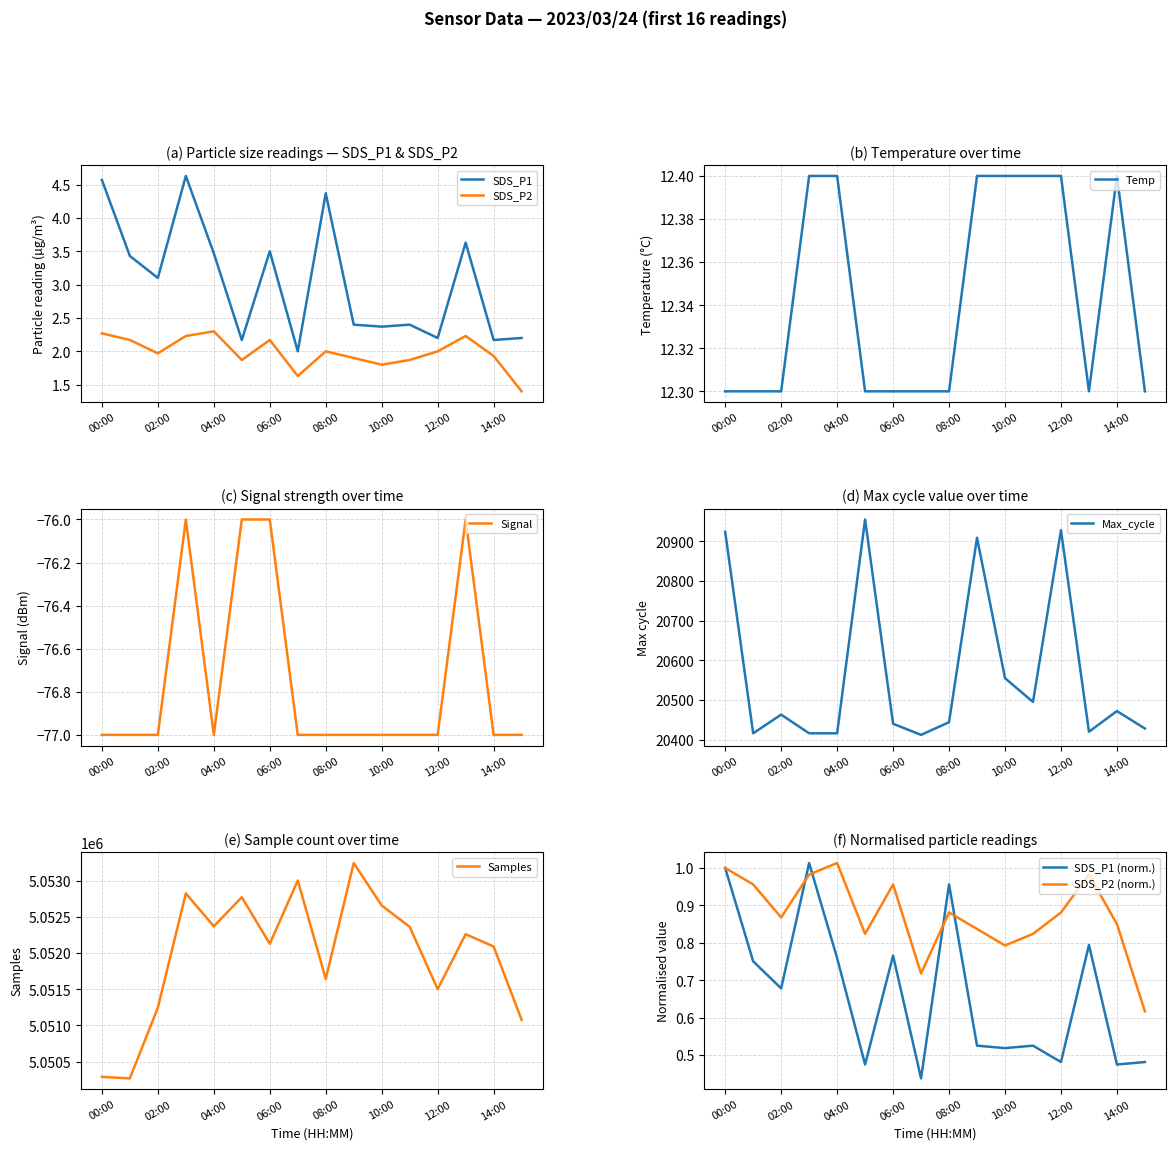

True or false: SDS_P2 and SDS_P1 intersect in this chart.

False